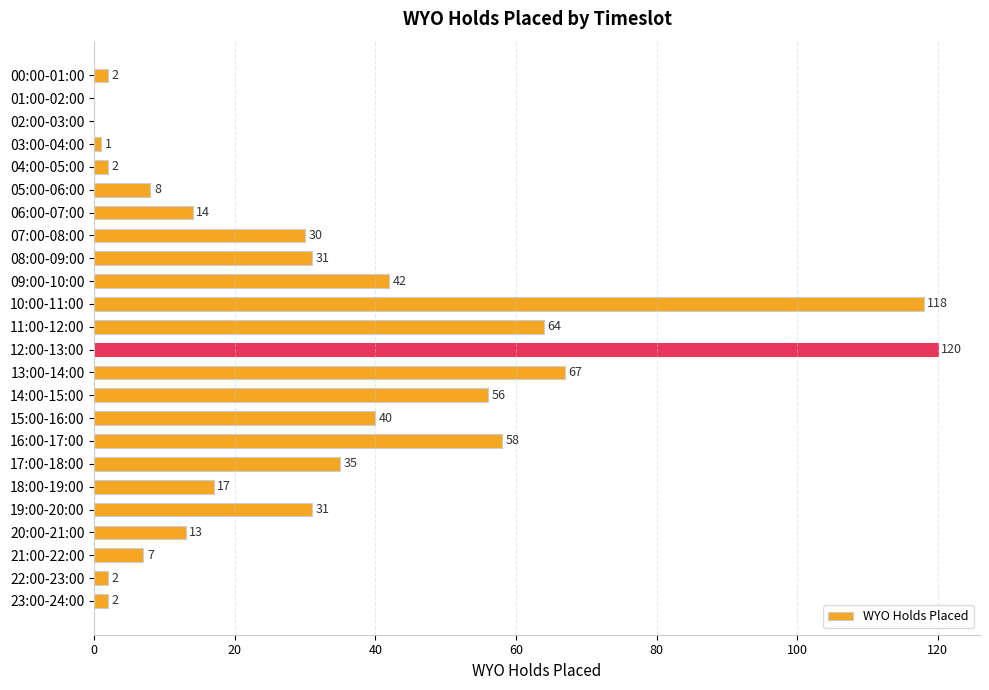

How many values are above zero?

22